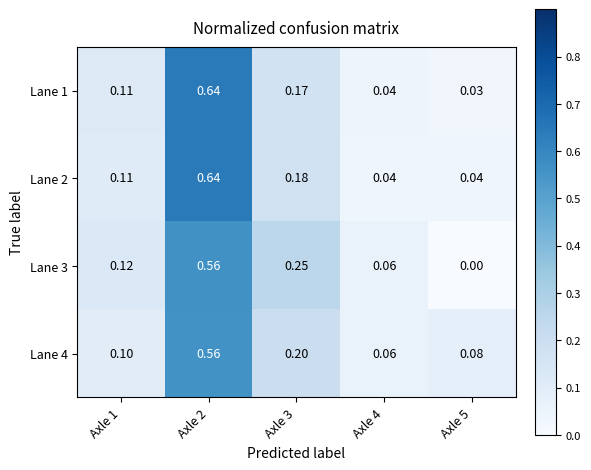

At which category does the chart reach its peak across all series?

Axle 2